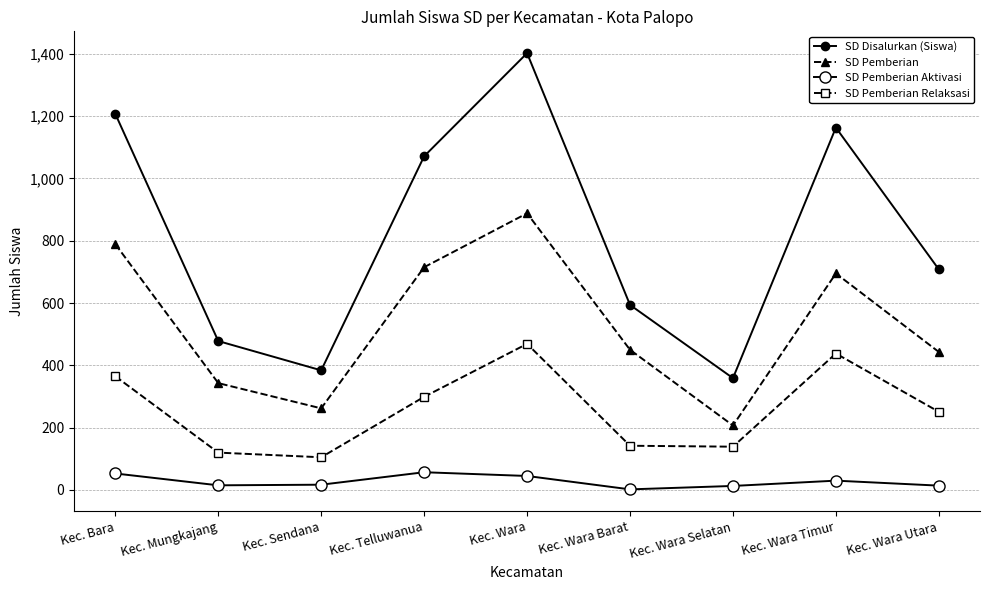

At which category does SD Pemberian Relaksasi reach its first local peak?

Kec. Wara